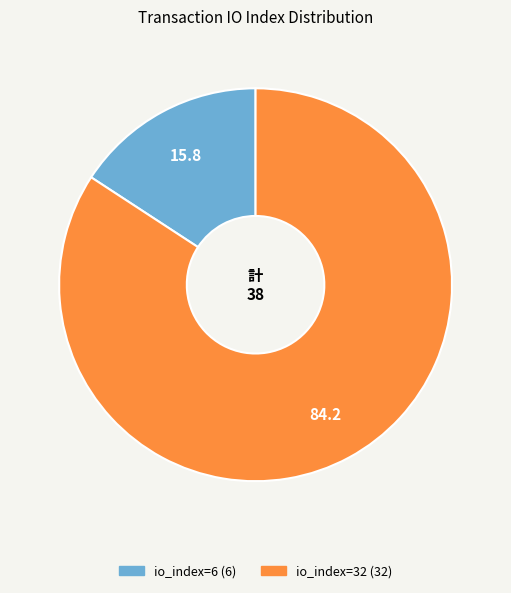

Which category accounts for the majority?

io_index=32